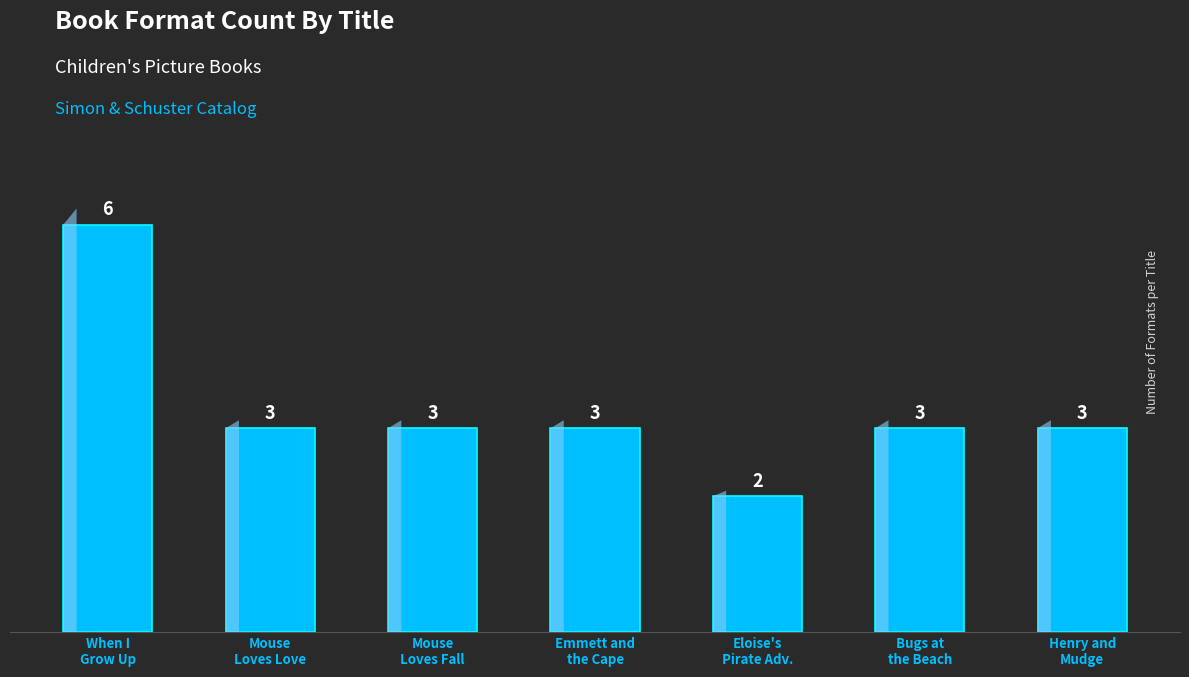

Where does the data first go above 3?

When I
Grow Up